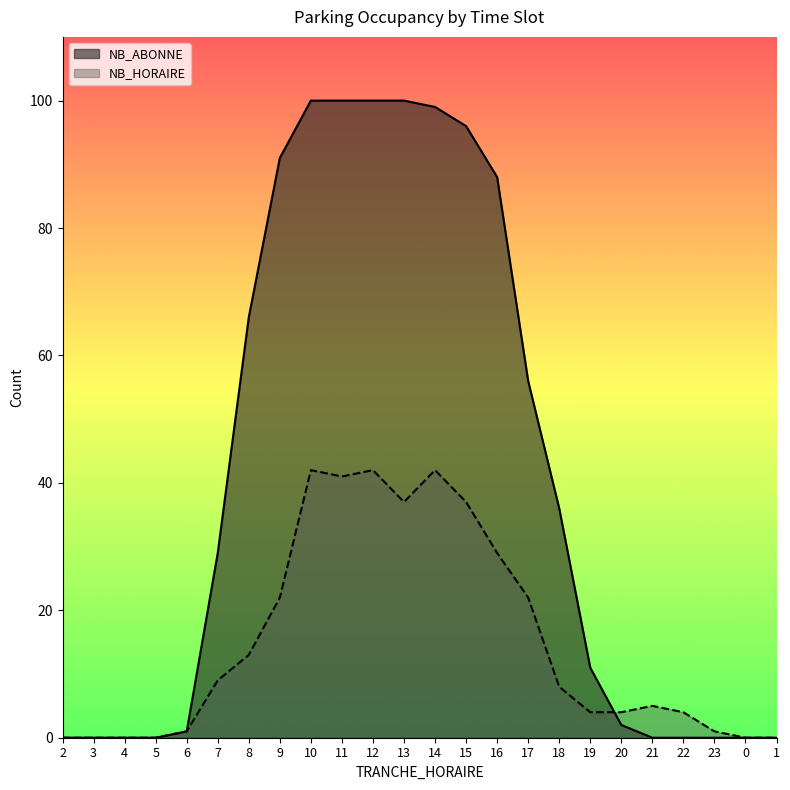

What is the average value of the NB_HORAIRE series?

15